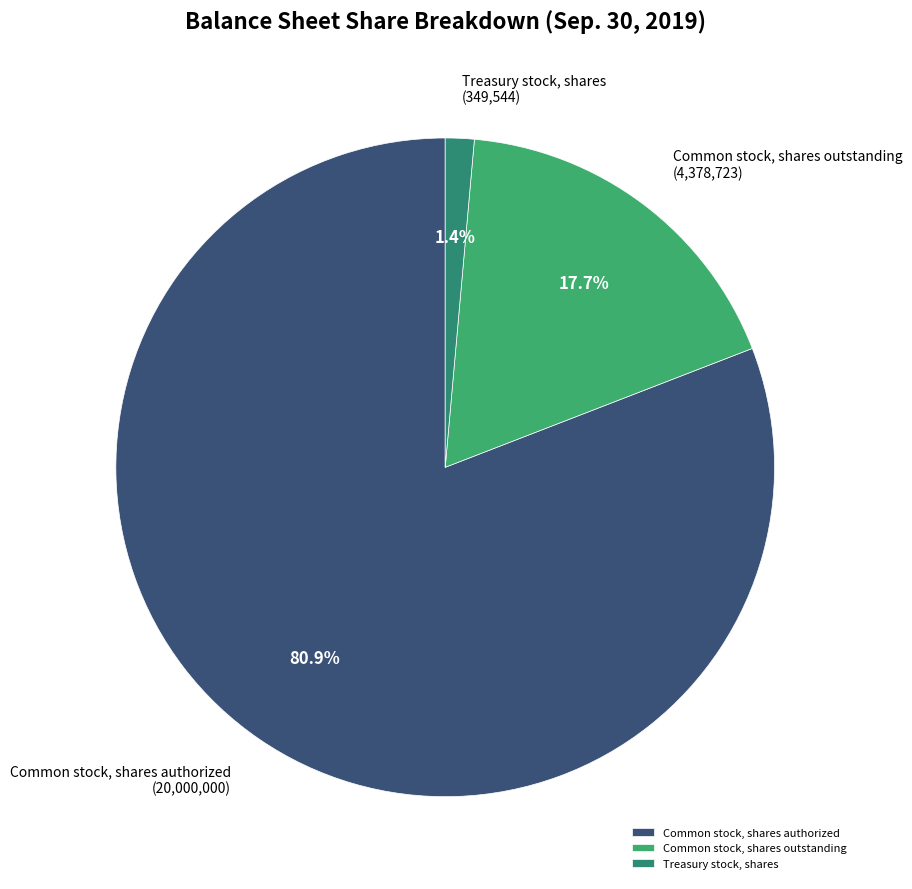

What percentage is the Treasury stock, shares slice, to the nearest percent?

1%